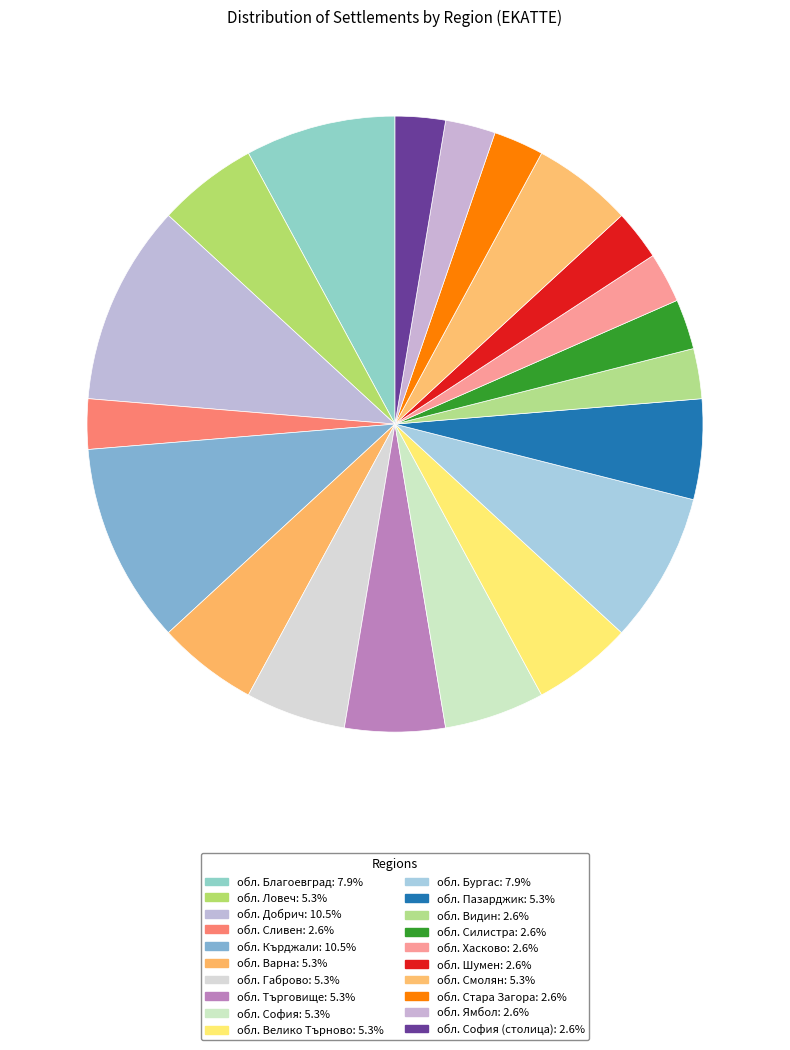

How many slices are in this pie chart?

20